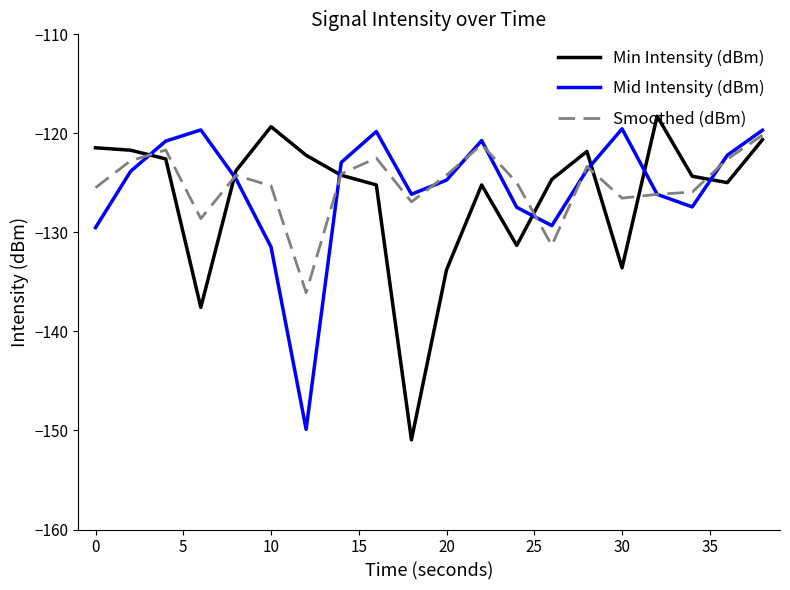

What is the minimum value shown in the chart?

-150.9